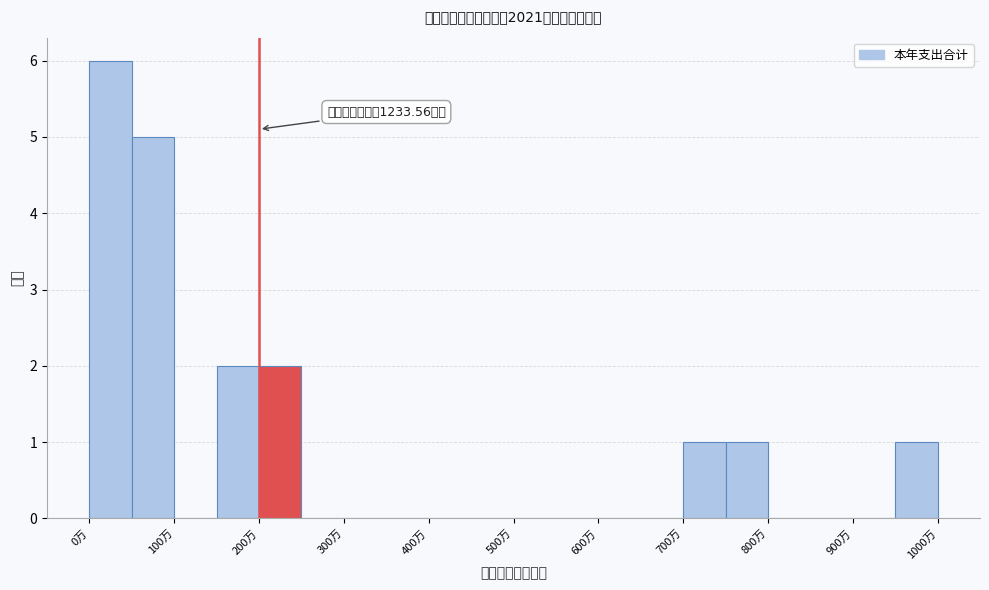

Over which range of the x-axis is the bar tallest?

0 to 50